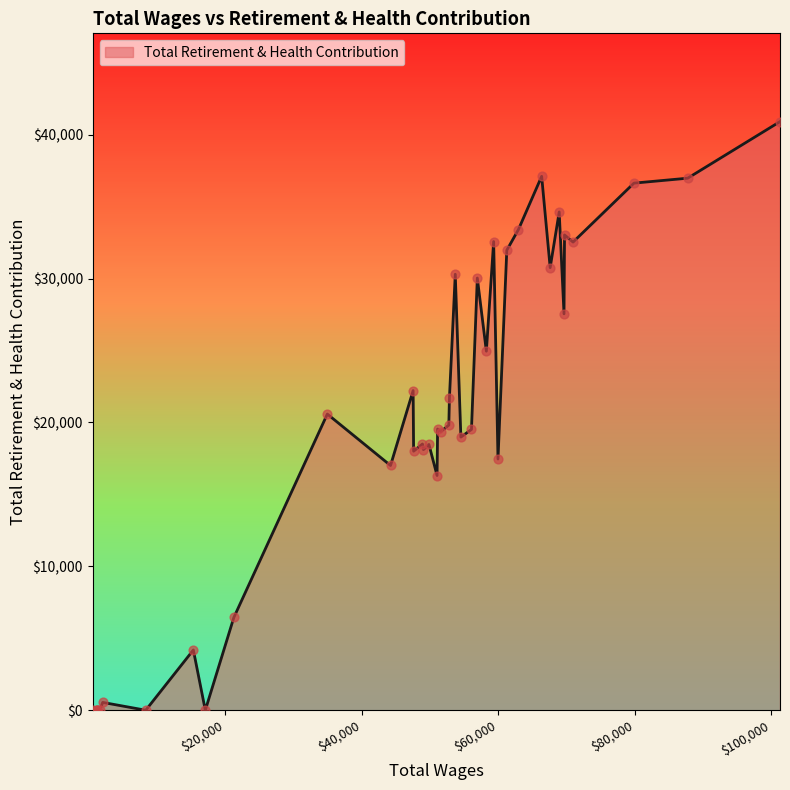

What is the change in value from 14 to 33?

-30034